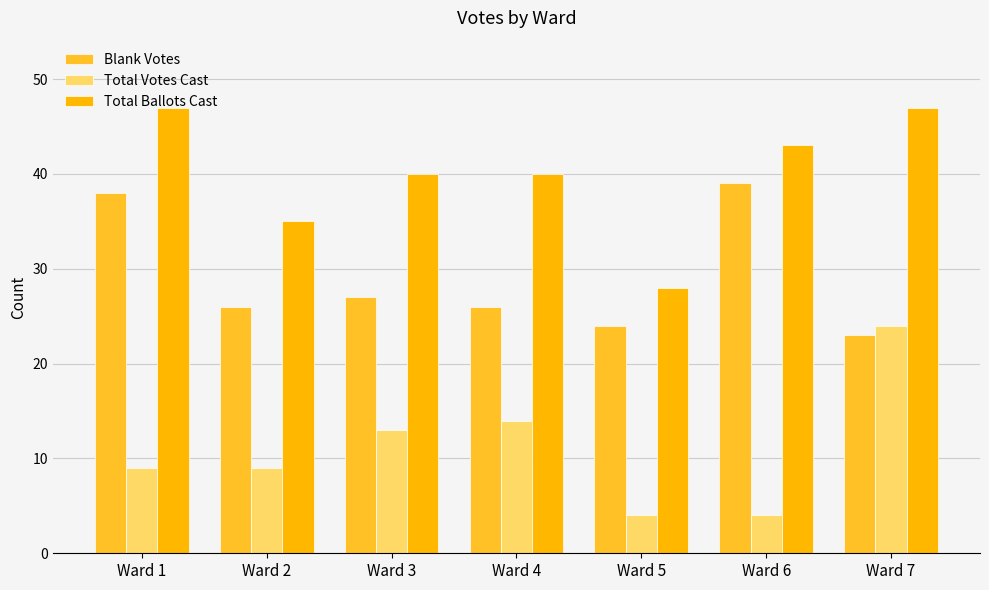

True or false: Total Votes Cast has a value of 22 at Ward 4.

False